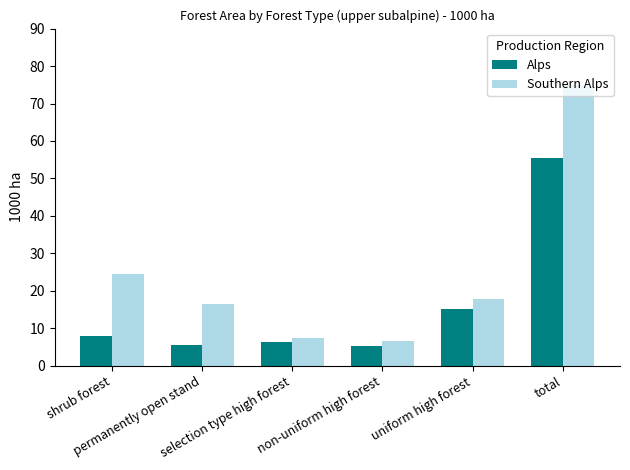

Which series has the largest total across all categories?

Southern Alps